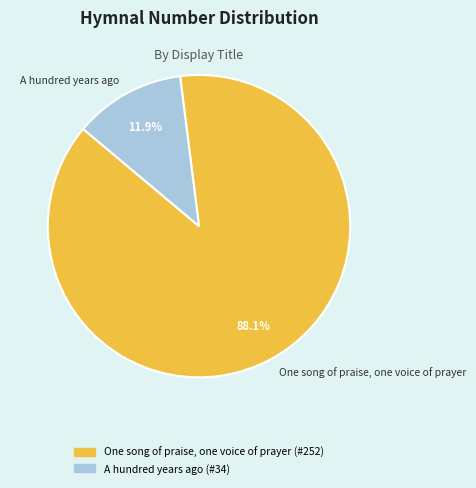

Does One song of praise, one voice of prayer account for over 50% of the chart?

Yes